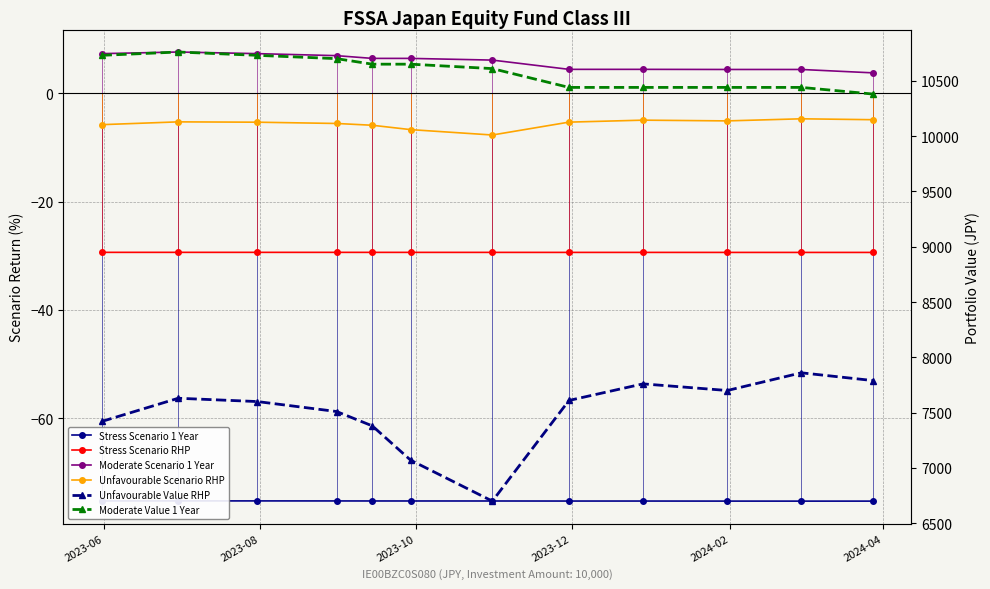

How many series are shown in this chart?

6